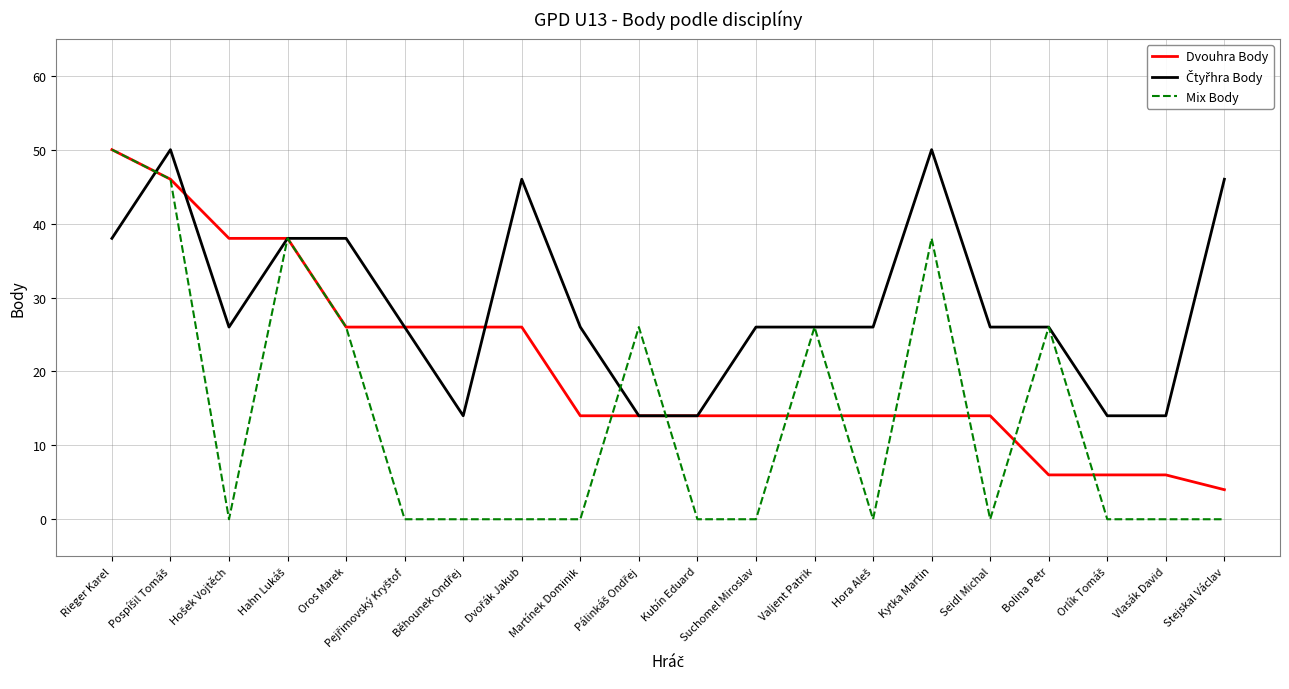

What is the average value of the Mix Body series?

14